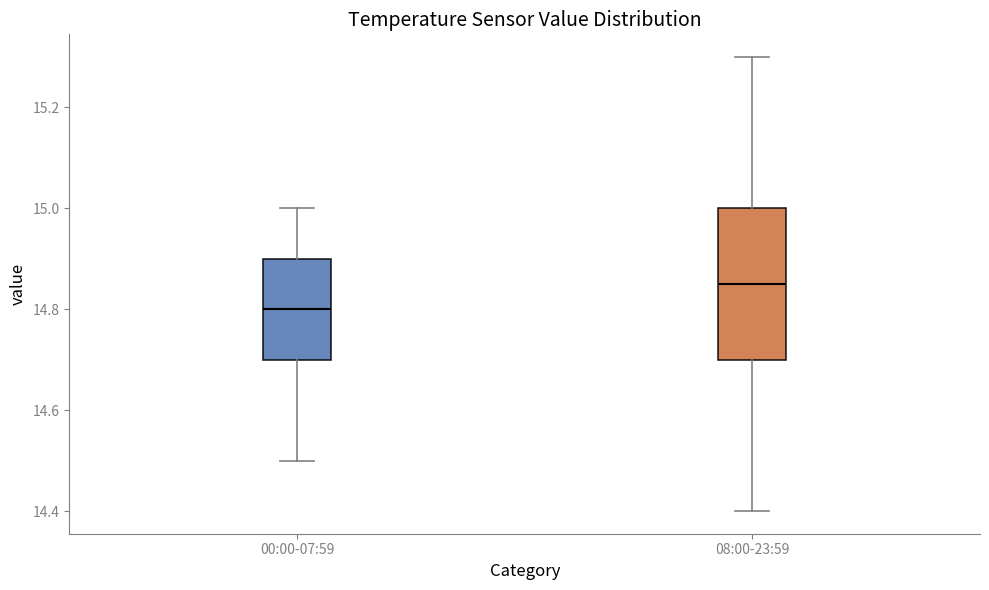

Where is the upper edge of the box for 08:00-23:59 on the y-axis? The values are not printed on the chart, so give them approximately, as read against the axis.

15.00